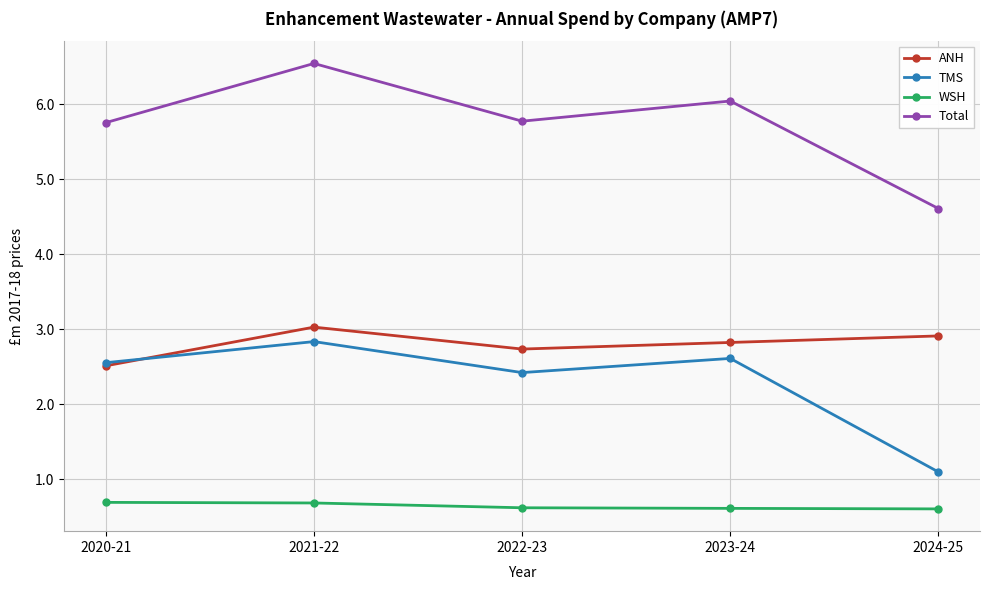

The value of WSH at 2024-25 is 0.6. True or false?

True